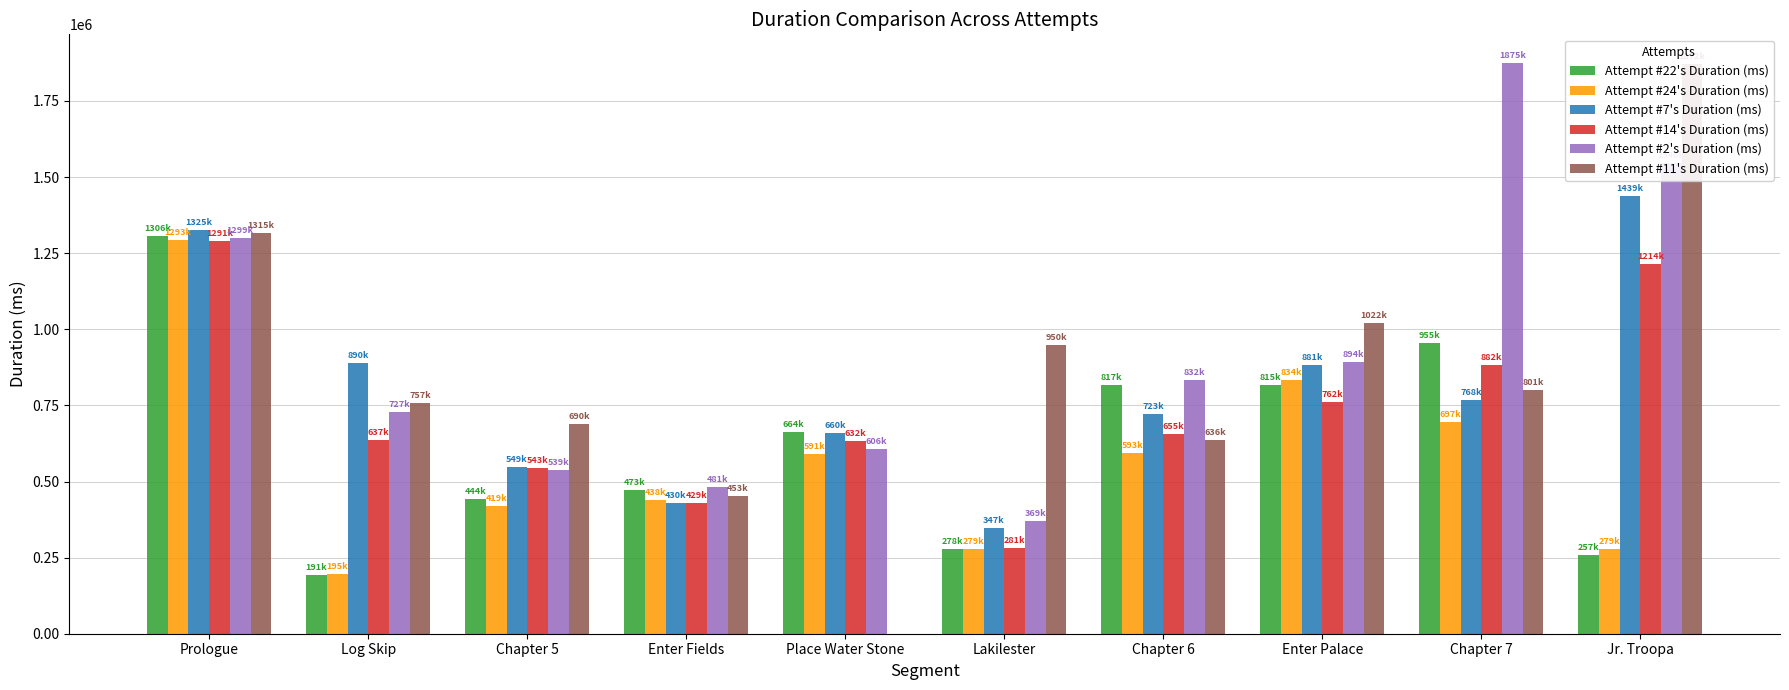

At which label does Attempt #24's Duration (ms) reach its peak?

Prologue